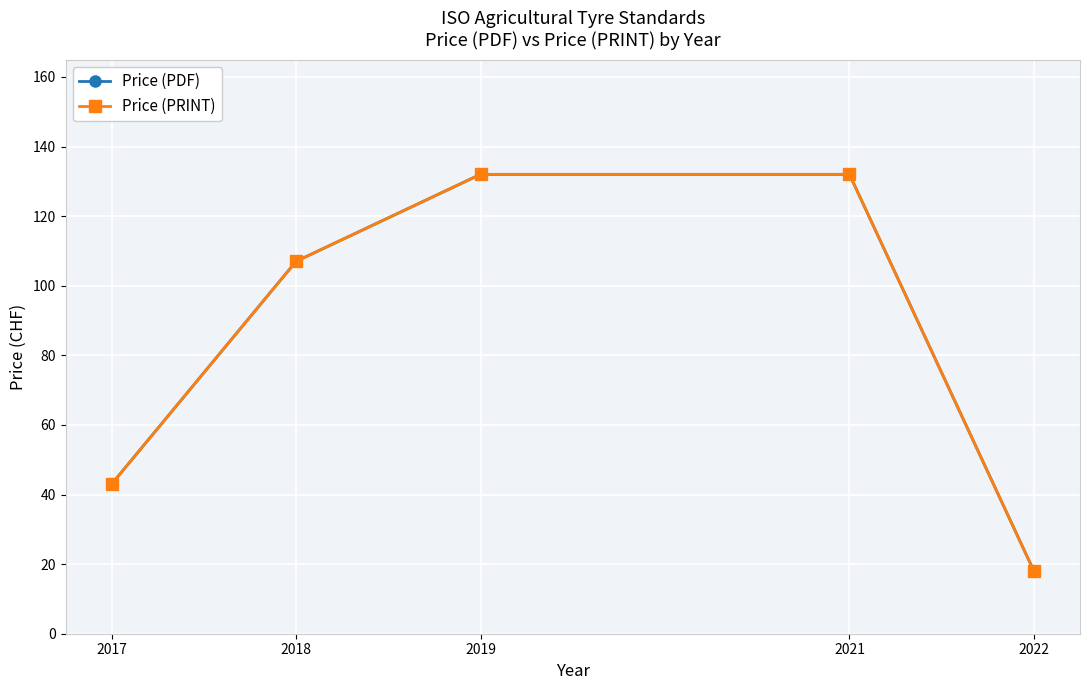

Count the Price (PRINT) values in the range 43 to 132.

4